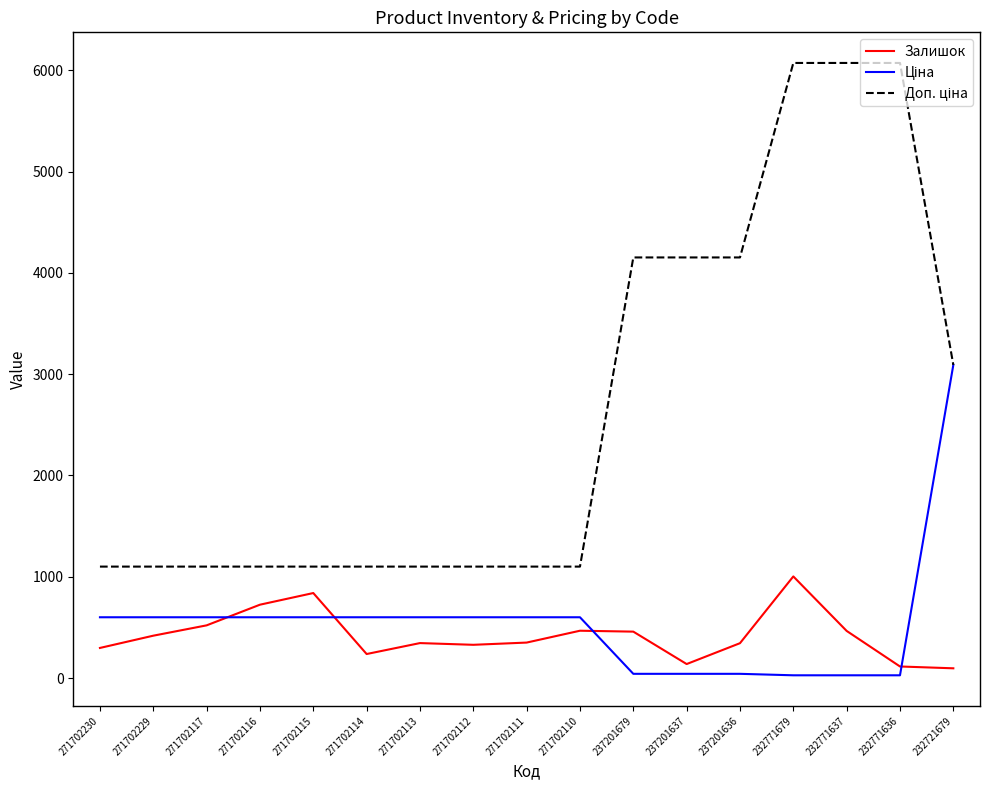

Is it true that Залишок equals 418.0 at 271702229?

True